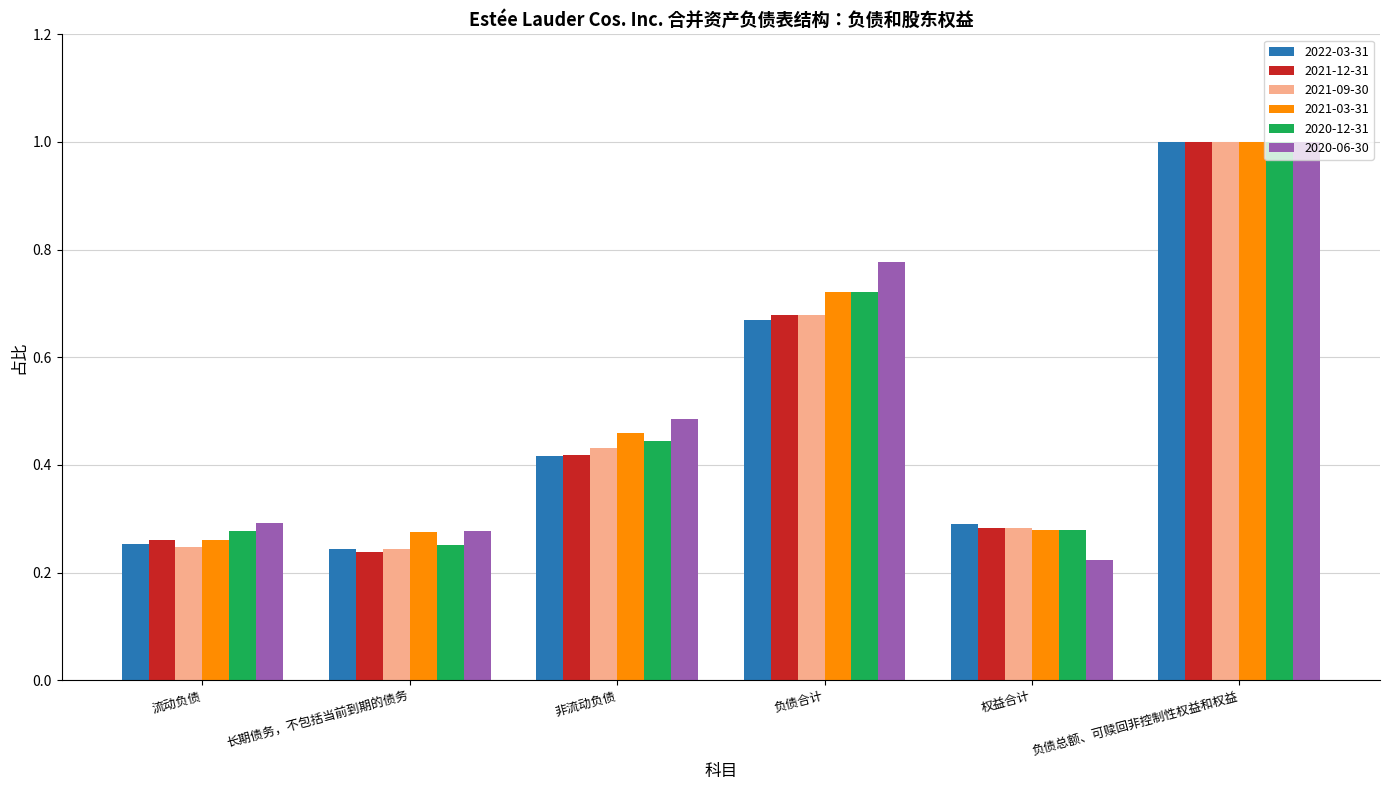

Is the value of 2020-06-30 at 权益合计 greater than the value of 2021-09-30 at 长期债务，不包括当前到期的债务?

No